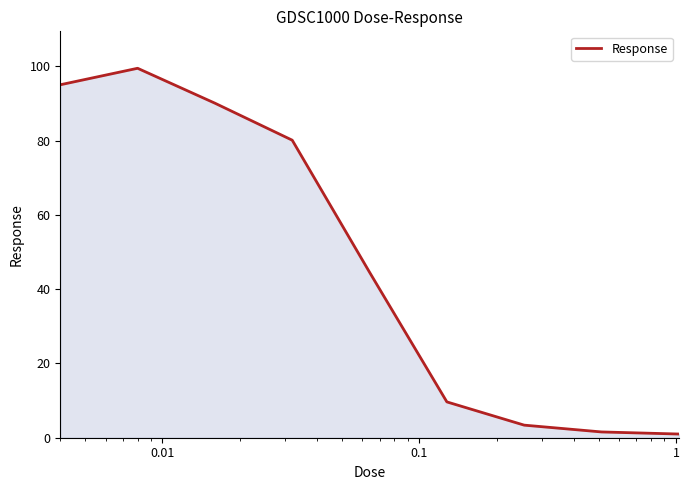

Count the number of data series in this chart.

1